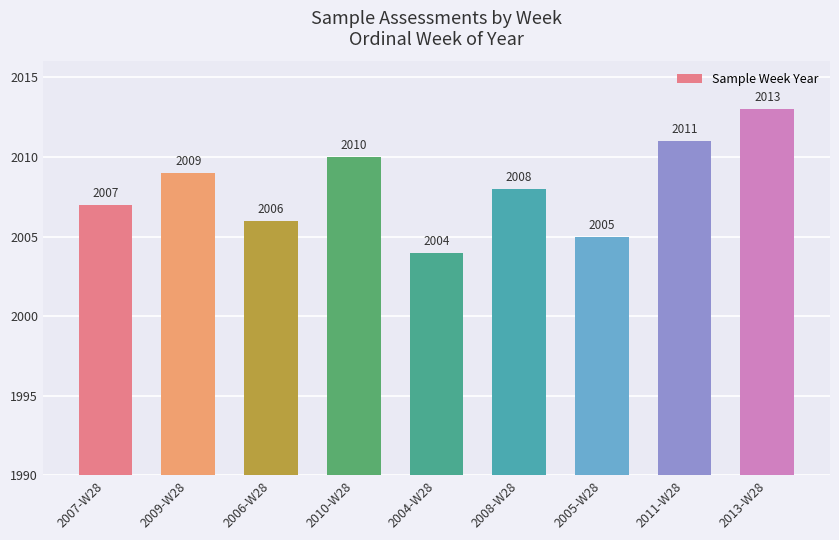

Rank the categories by value from lowest to highest.

2004-W28, 2005-W28, 2006-W28, 2007-W28, 2008-W28, 2009-W28, 2010-W28, 2011-W28, 2013-W28